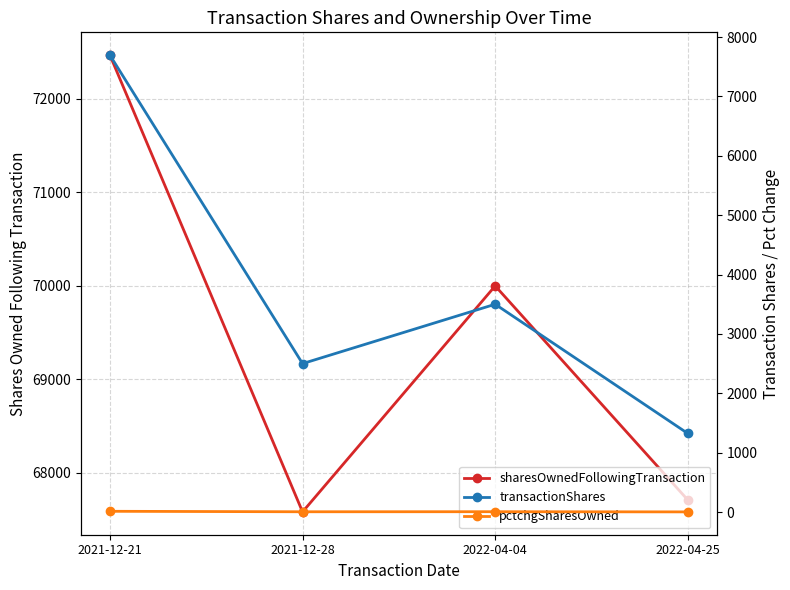

What is the label of the 3rd point from the left?

2022-04-04